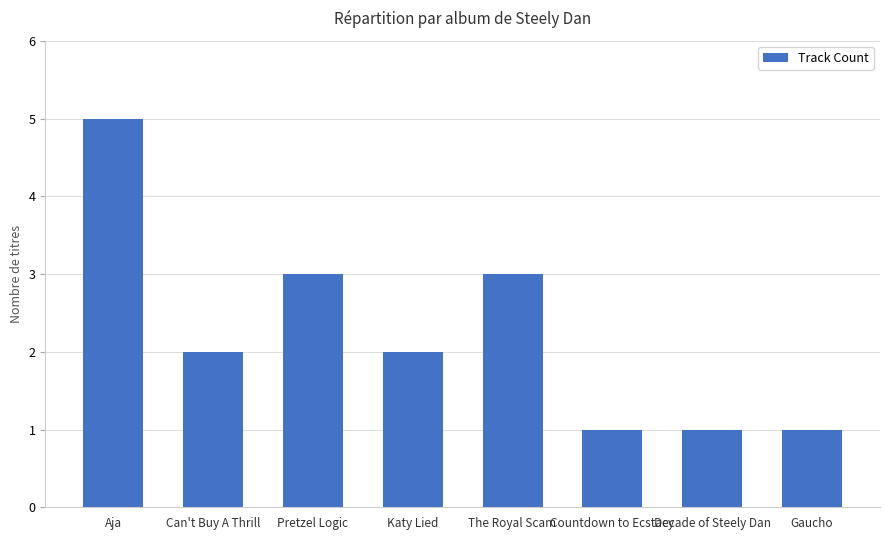

What is the maximum value shown in the chart?

5